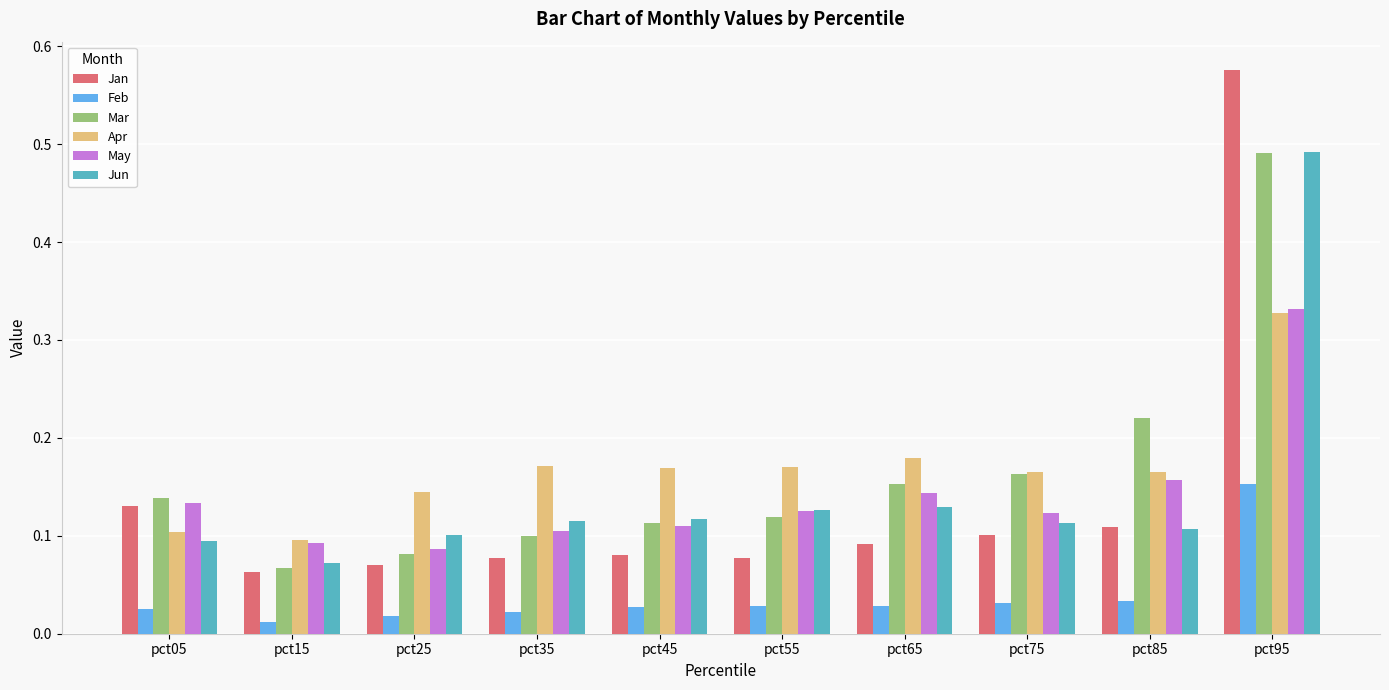

At which label is Mar closest to 0?

pct15